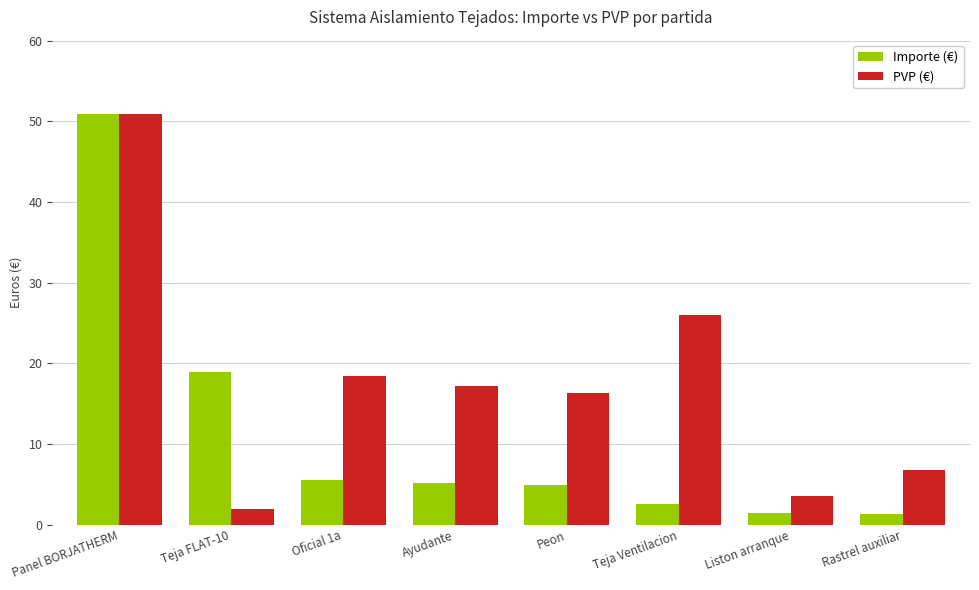

What is the value of the PVP (€) bar at the 6th from the left?

26.0